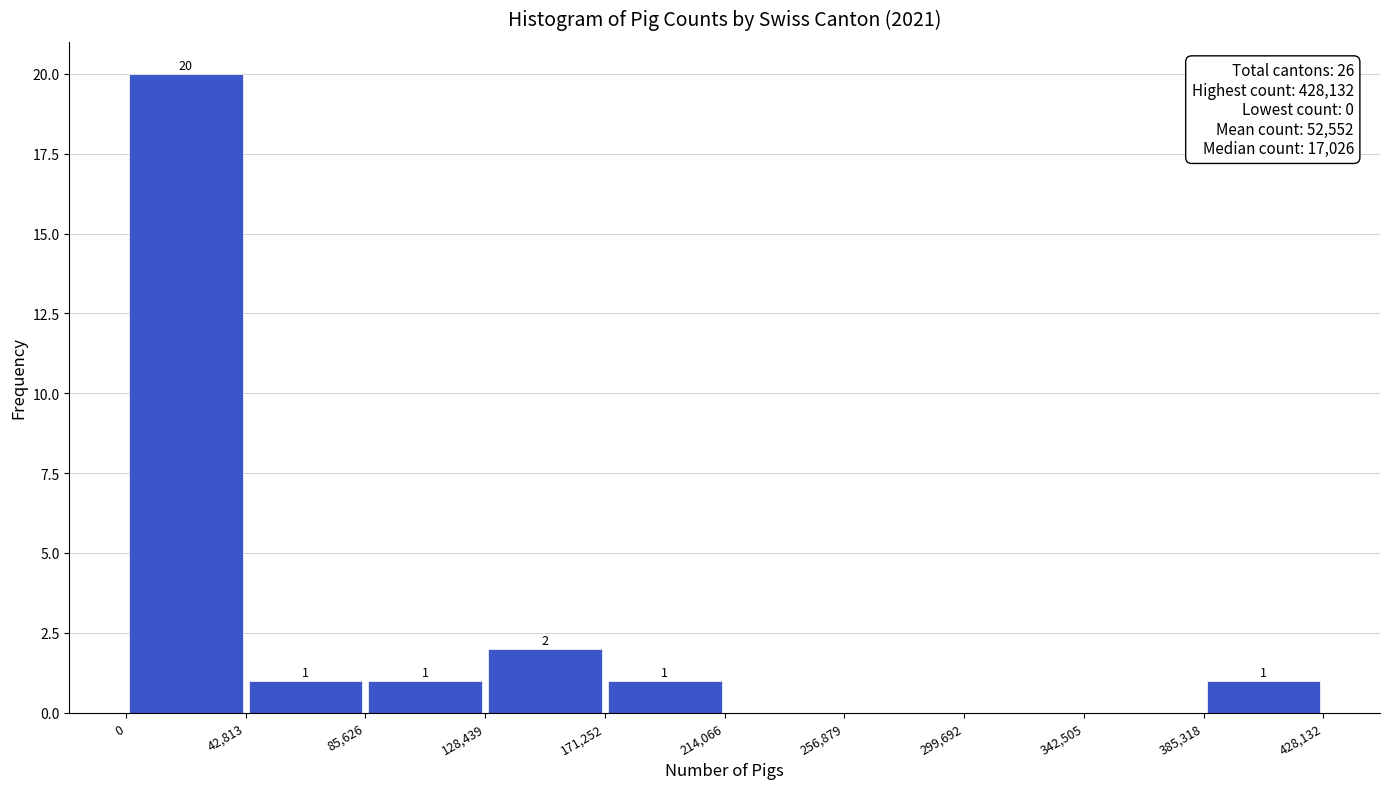

Over which range of the x-axis is the bar tallest?

0 to 42,813